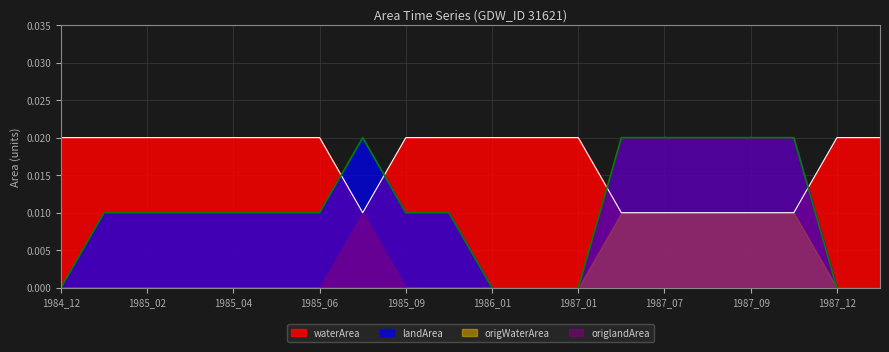

At which category does landArea reach its first local peak?

1985_08